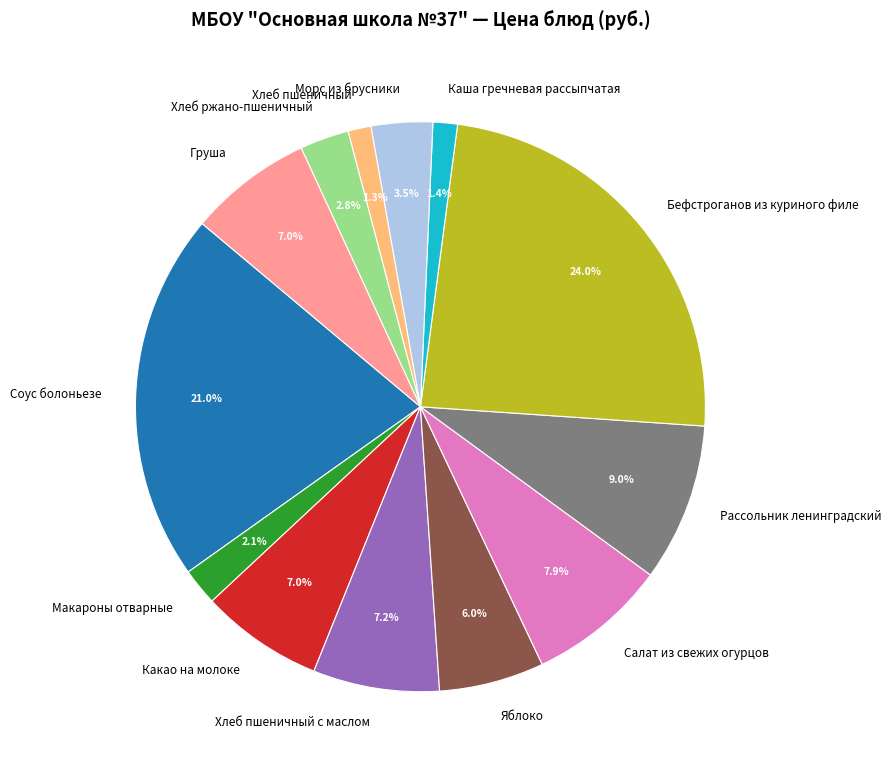

What is the ratio of the value at Соус болоньезе to the value at Какао на молоке?

3.0